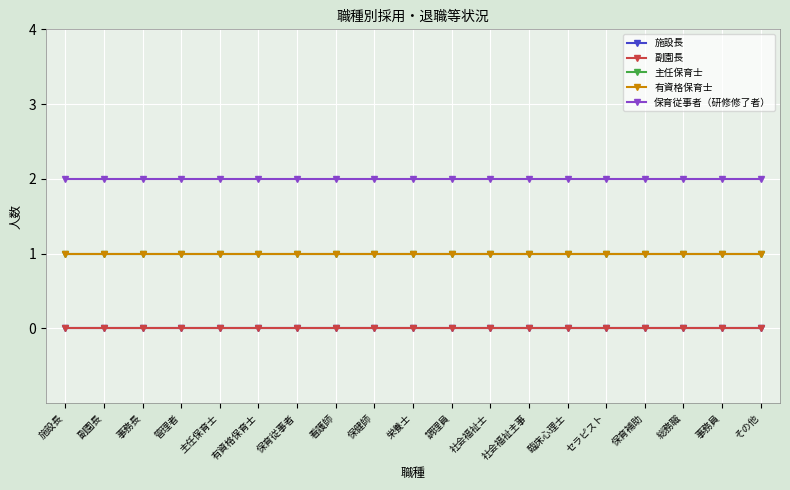

Does the chart have visible grid lines?

Yes